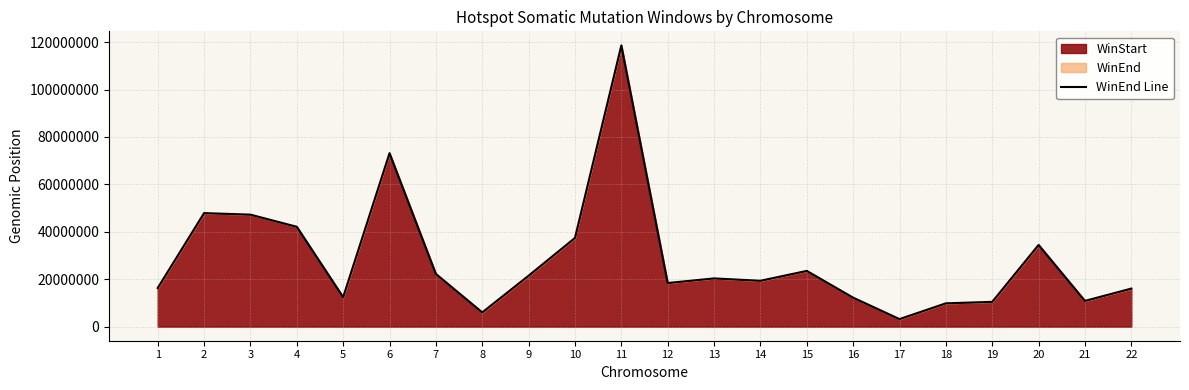

At which label is the value closest to 60895995?

6